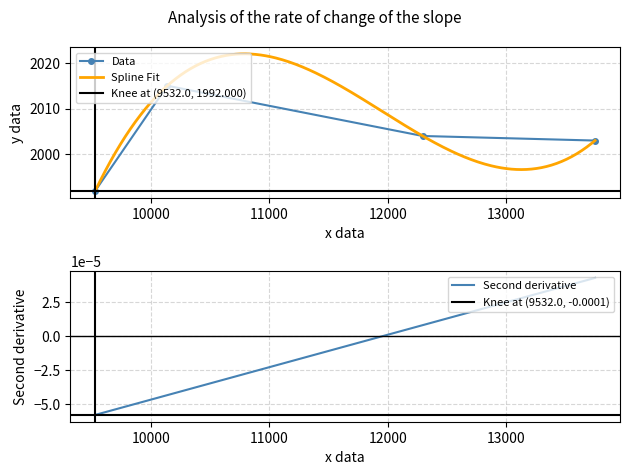

Is this an area chart (filled region under the line)?

No